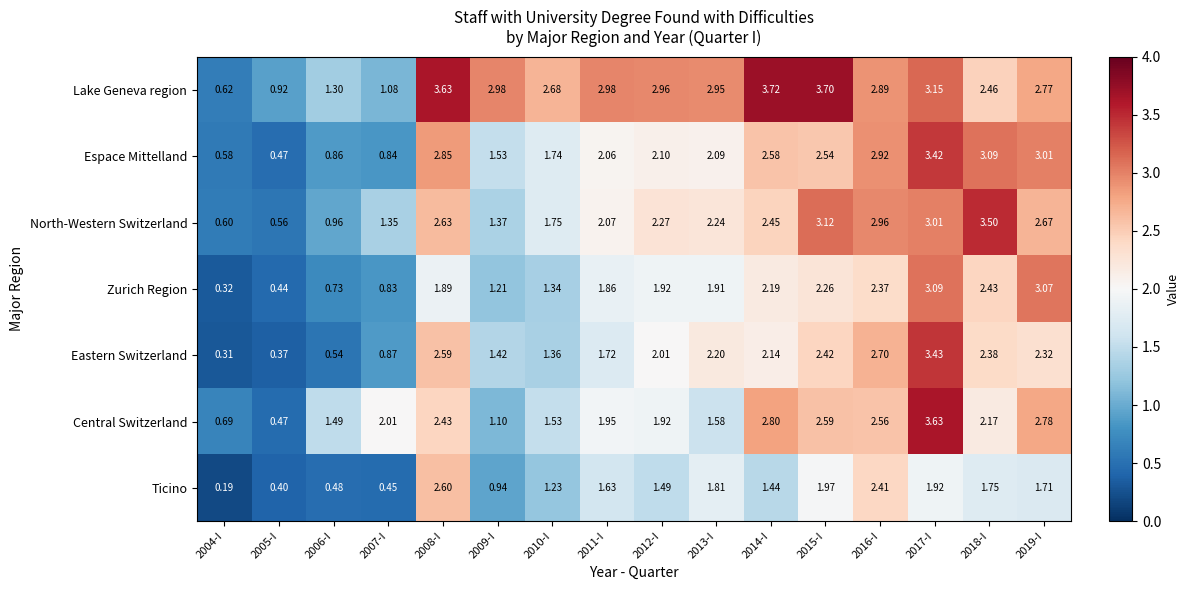

How many categories are shown in the chart?

16